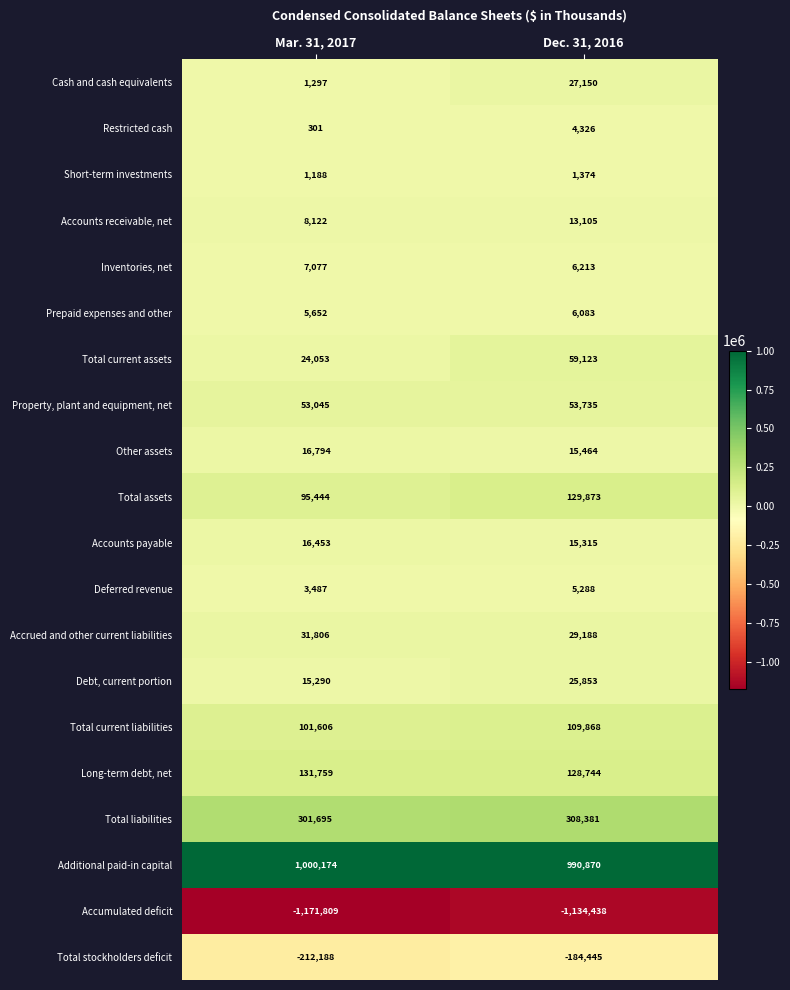

What is the total value across all series at Mar. 31, 2017?

431246